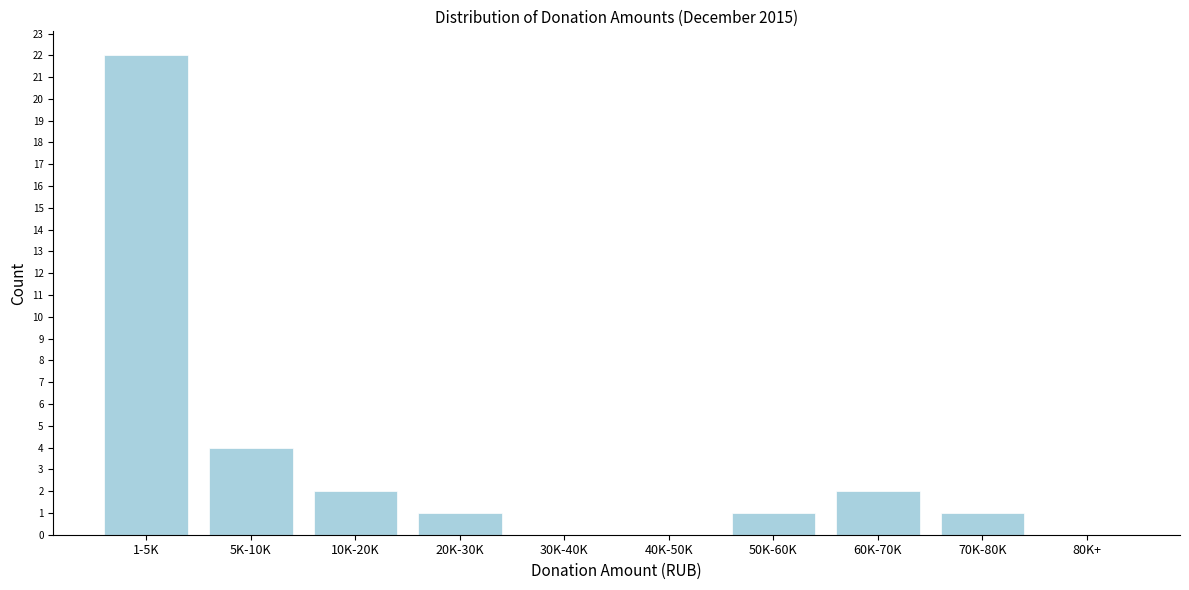

Reading right to left, extract all data points from this chart.

80K+=0	70K-80K=1	60K-70K=2	50K-60K=1	40K-50K=0	30K-40K=0	20K-30K=1	10K-20K=2	5K-10K=4	1-5K=22